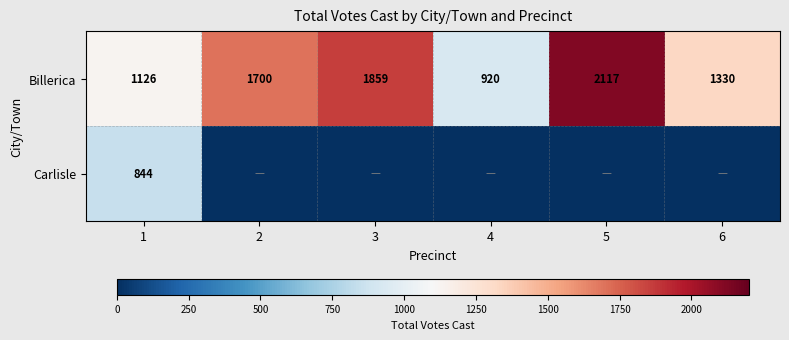

At which category is the sum across all series the highest?

5